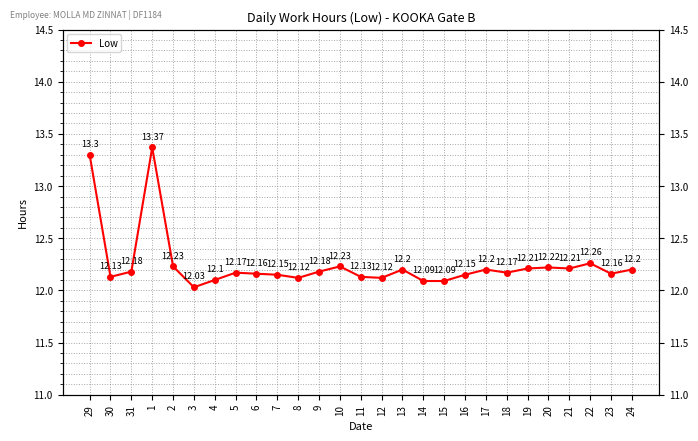

What is the sum of the values at 30 and 5?

24.3